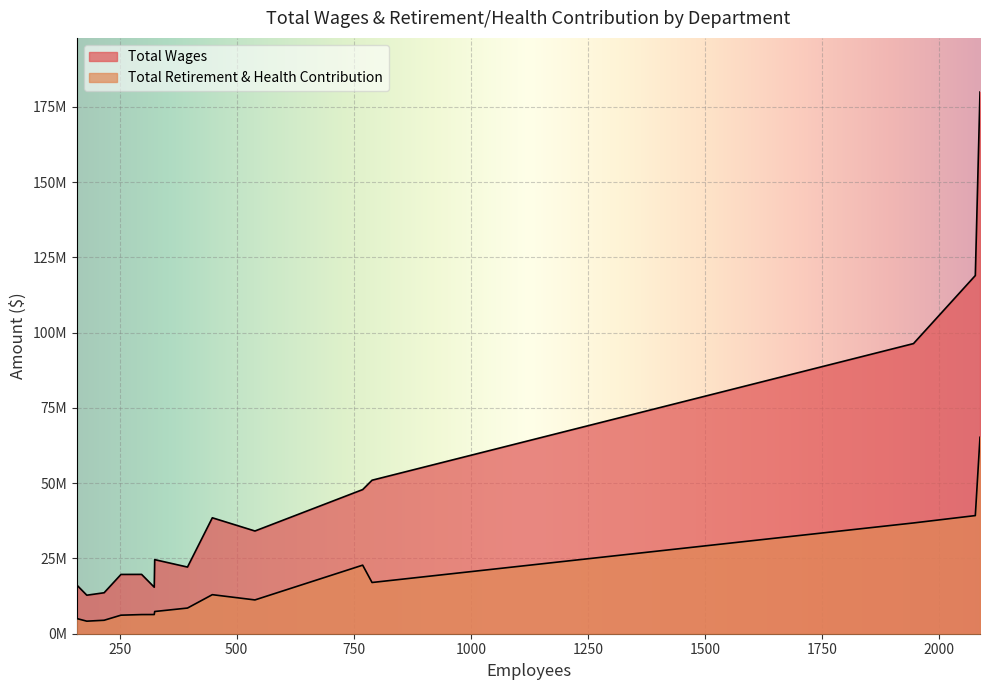

The Total Retirement & Health Contribution series shows 5026402 at Public Defender. True or false?

True